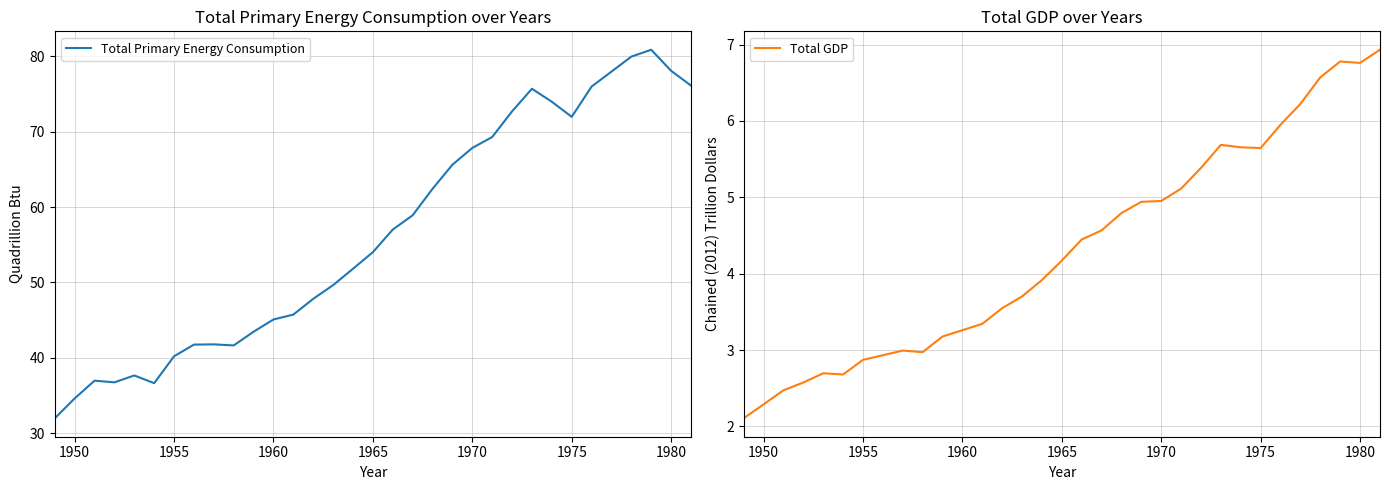

What is the sum of all Total Primary Energy Consumption values?

1861.9